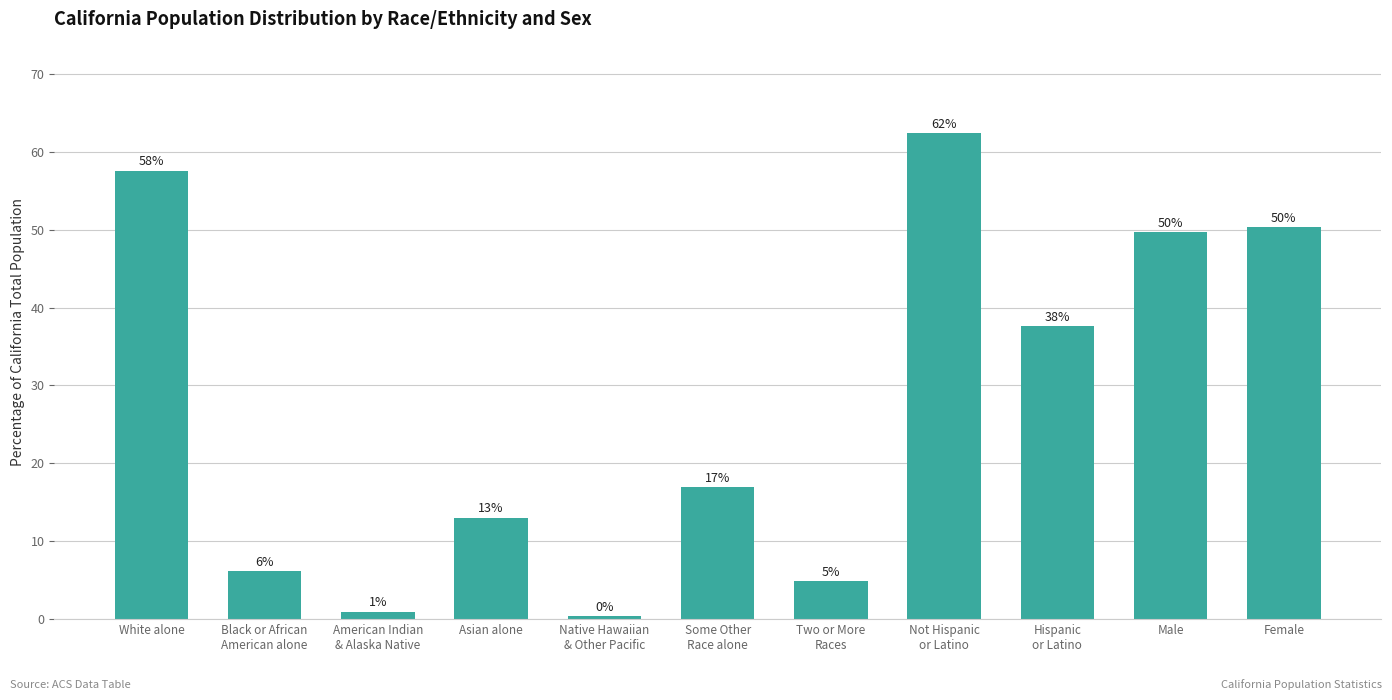

Is it true that the value at Female is 50.3?

True